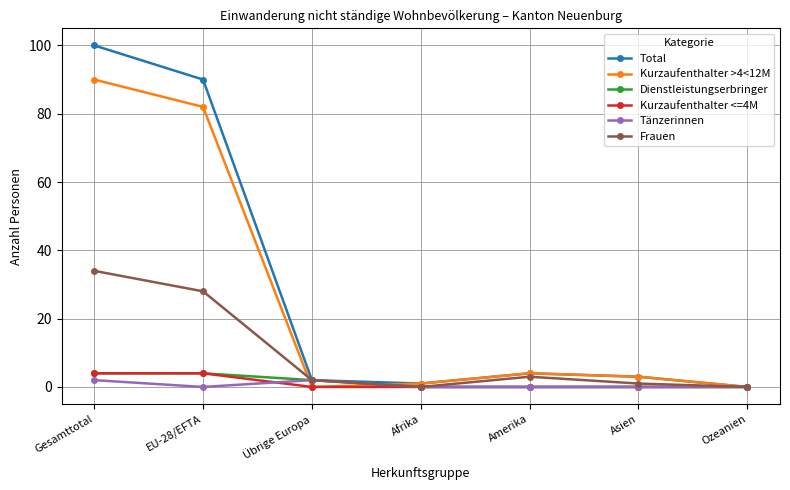

Reading right to left, list all the values displayed in this chart.

Total: Ozeanien=0	Asien=3	Amerika=4	Afrika=1	Übrige Europa=2	EU-28/EFTA=90	Gesamttotal=100
Kurzaufenthalter >4<12M: Ozeanien=0	Asien=3	Amerika=4	Afrika=1	Übrige Europa=0	EU-28/EFTA=82	Gesamttotal=90
Dienstleistungserbringer: Ozeanien=0	Asien=0	Amerika=0	Afrika=0	Übrige Europa=2	EU-28/EFTA=4	Gesamttotal=4
Kurzaufenthalter <=4M: Ozeanien=0	Asien=0	Amerika=0	Afrika=0	Übrige Europa=0	EU-28/EFTA=4	Gesamttotal=4
Tänzerinnen: Ozeanien=0	Asien=0	Amerika=0	Afrika=0	Übrige Europa=2	EU-28/EFTA=0	Gesamttotal=2
Frauen: Ozeanien=0	Asien=1	Amerika=3	Afrika=0	Übrige Europa=2	EU-28/EFTA=28	Gesamttotal=34